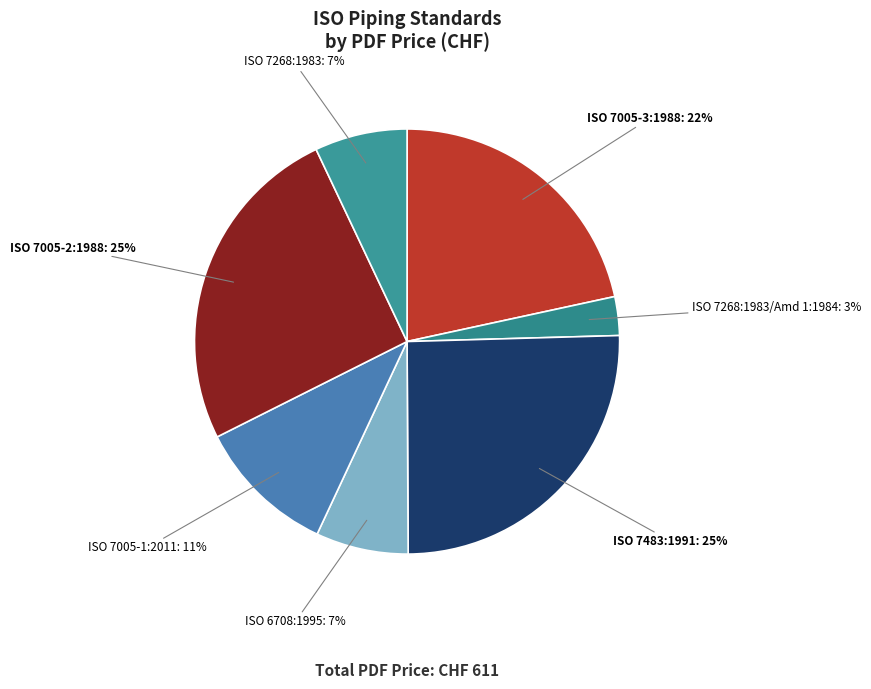

True or false: ISO 7268:1983 accounts for 7% of the total.

True